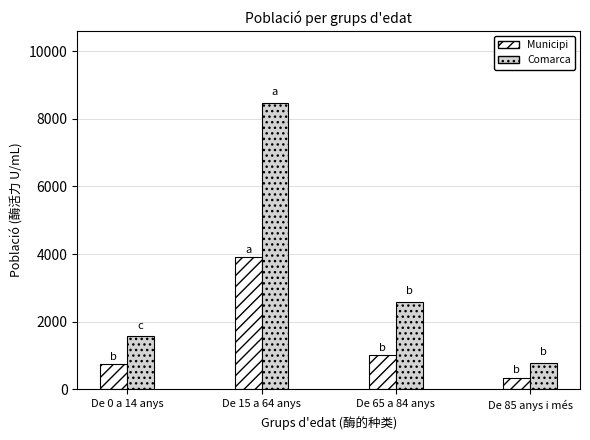

The value of Comarca at De 15 a 64 anys is 8476. True or false?

True